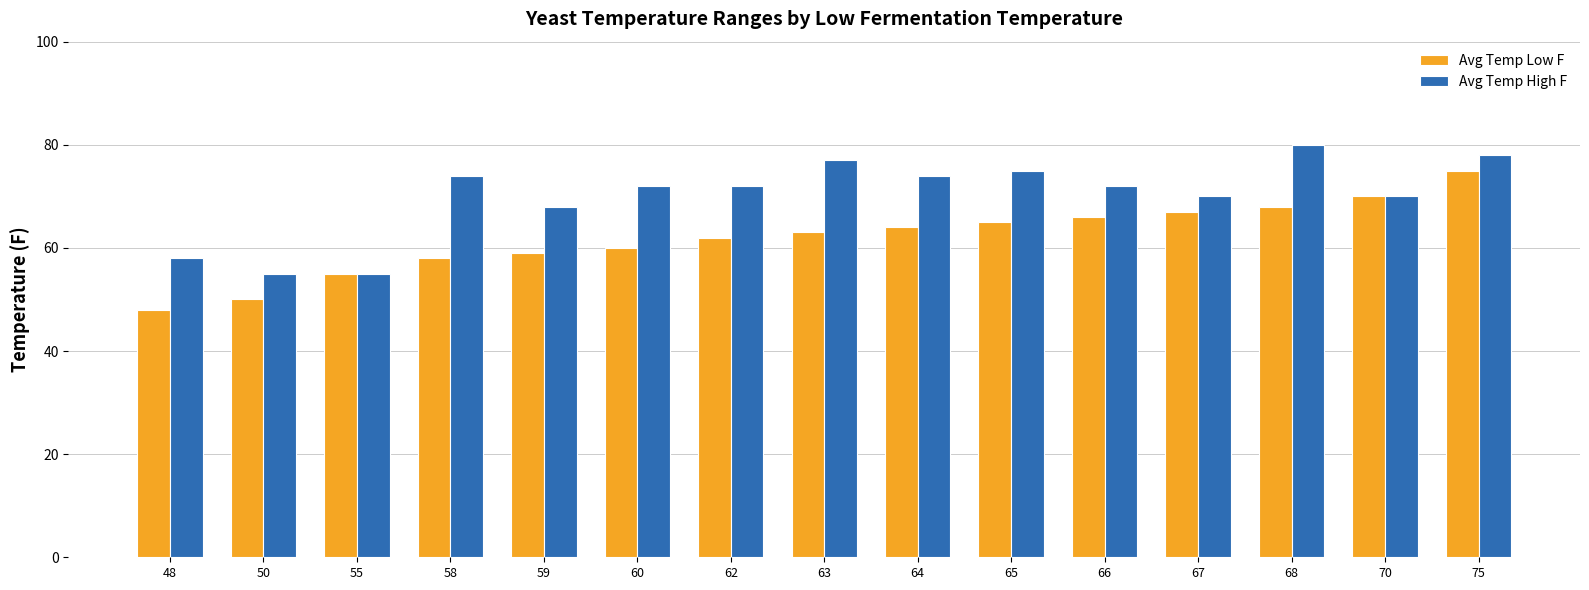

At which label does Avg Temp High F reach its peak?

68